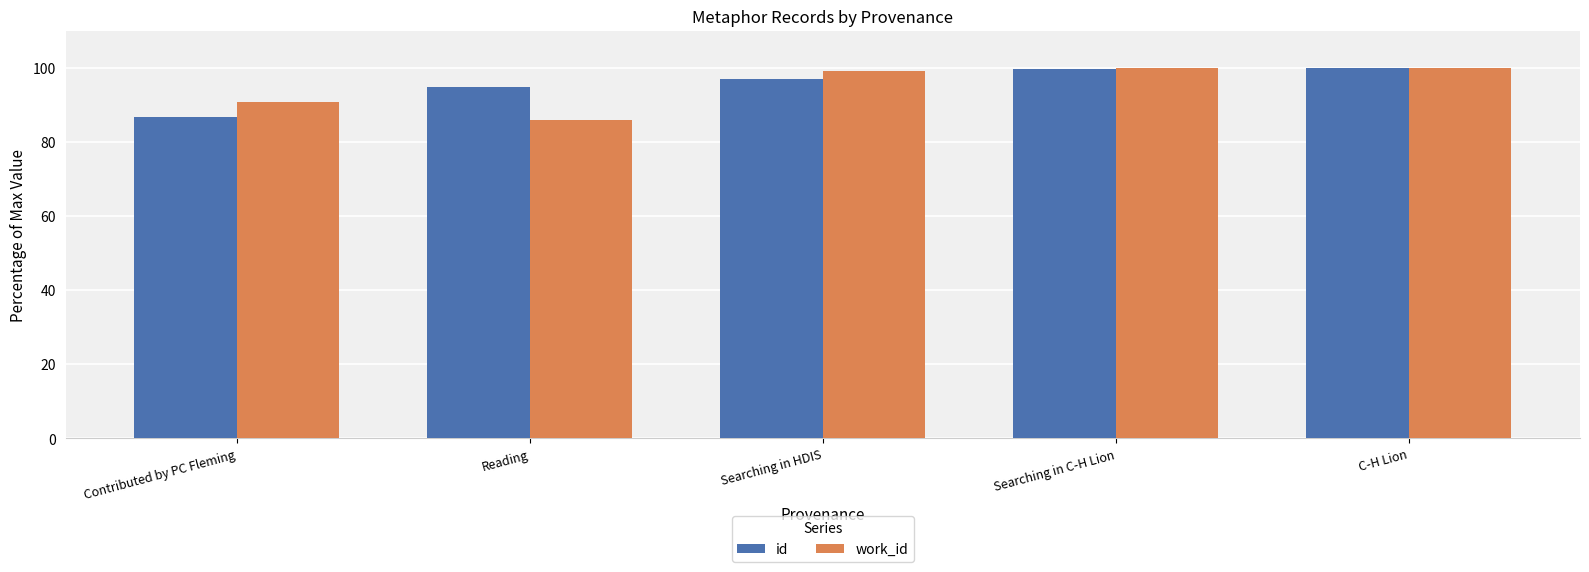

Is the value of id at Searching in HDIS greater than the value of work_id at Contributed by PC Fleming?

Yes